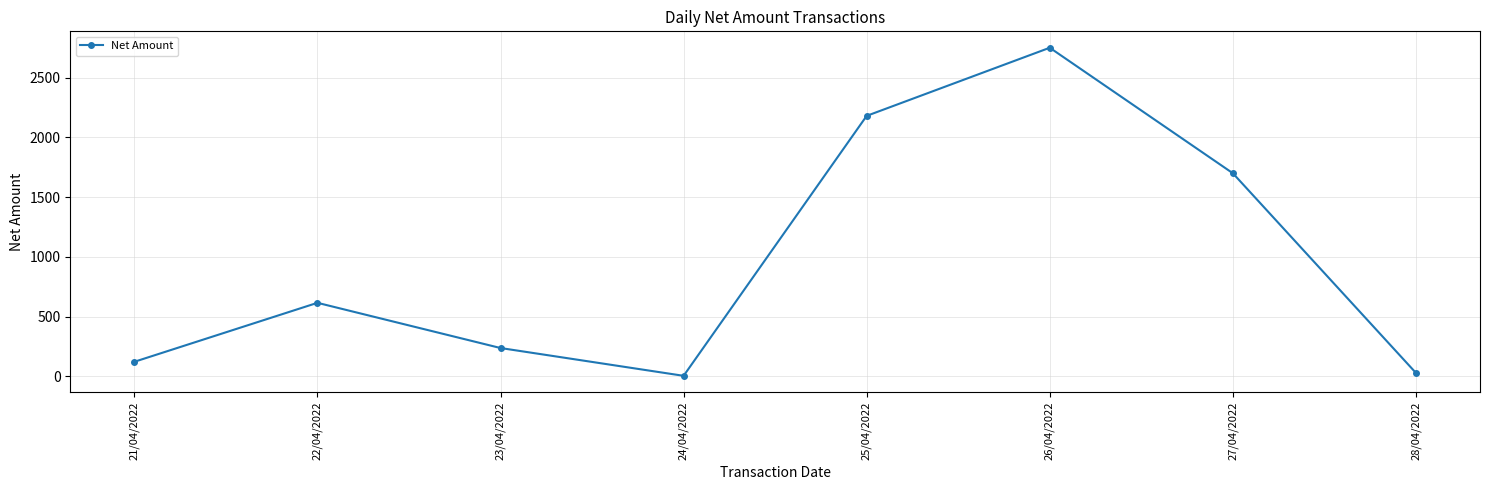

What is the value of the 6th point from the left?

2750.8